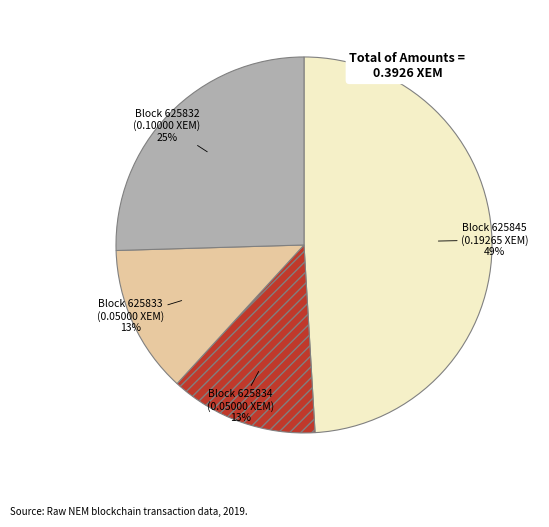

To the nearest percent, what is the difference between the largest and smallest slice percentages?

36%